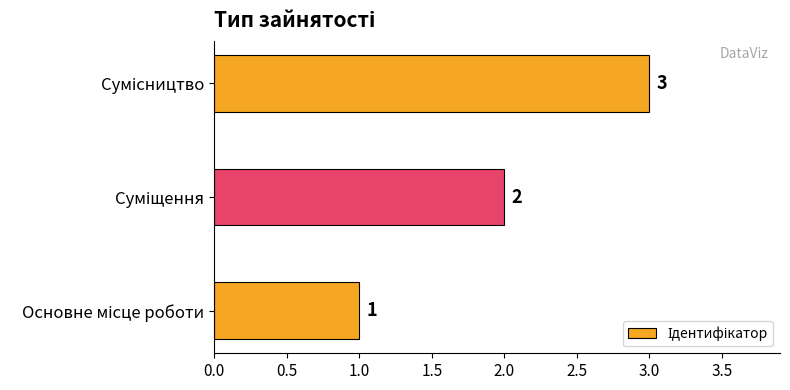

Count the values in the range 1 to 3.

3